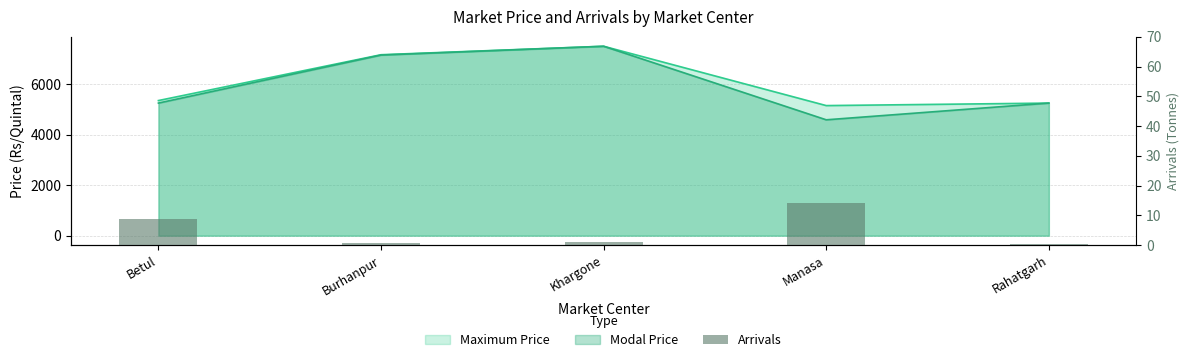

Read the value at Betul.

8.8